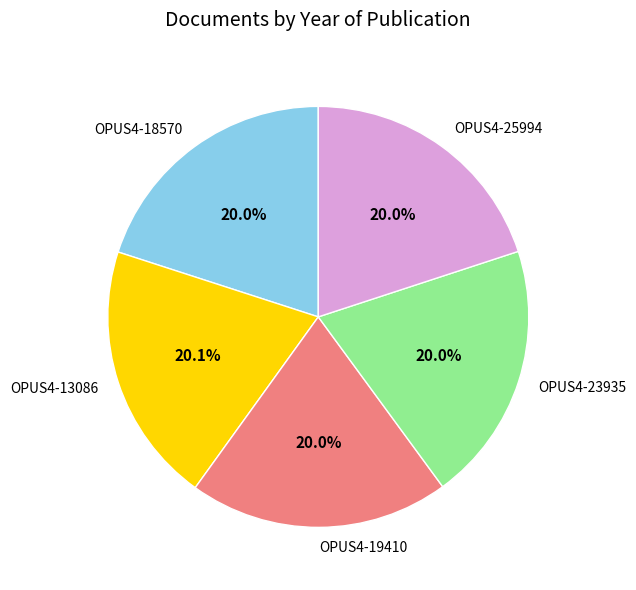

What is the ratio of the value at OPUS4-13086 to the value at OPUS4-23935?

1.0